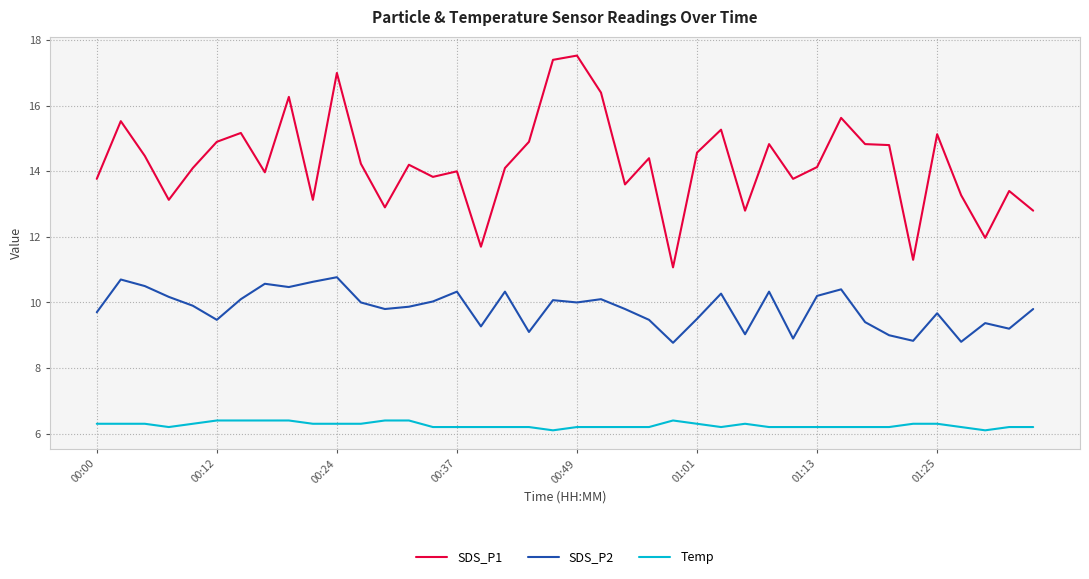

What is the difference between the maximum and minimum values in the SDS_P1 series?

6.5